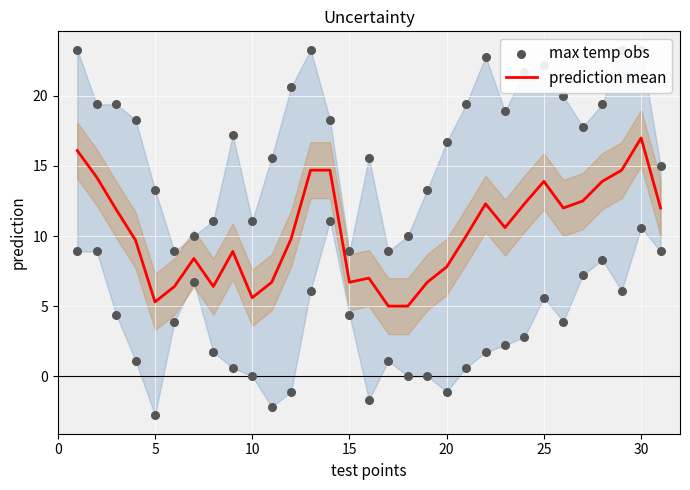

Which series has the largest total across all categories?

max temp obs